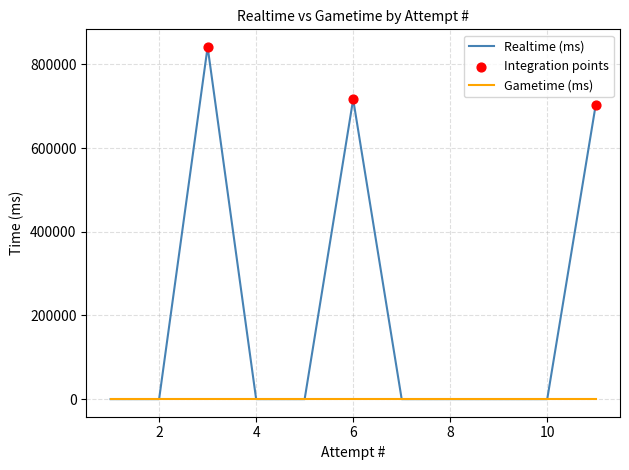

Approximately how many times larger is the value at 3 compared to 11?

1.2